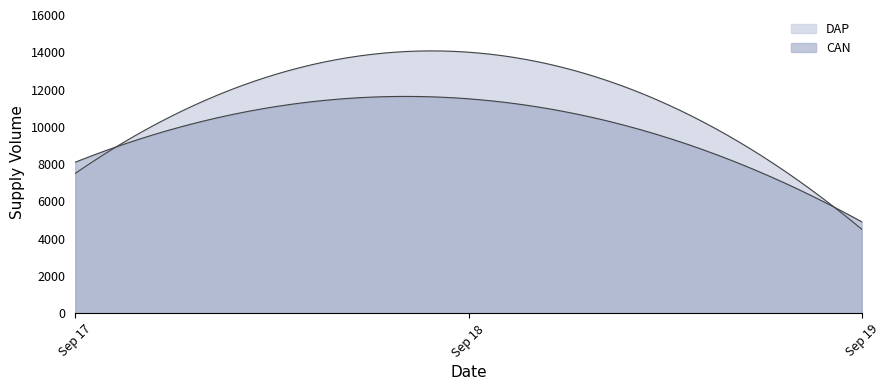

What is the sum of all DAP values?

26000